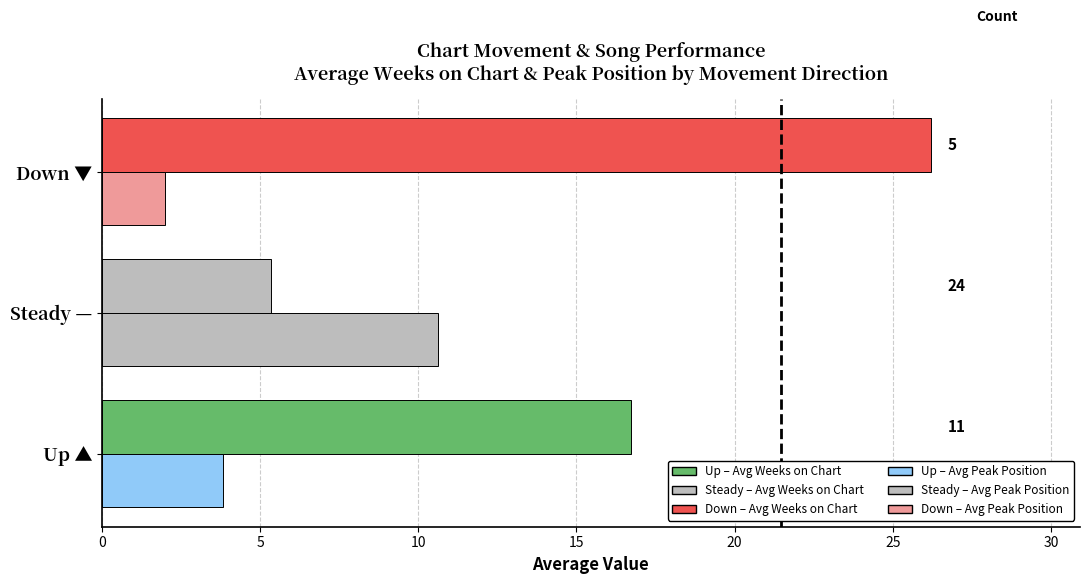

Are the bars grouped side by side (vs. stacked)?

Yes